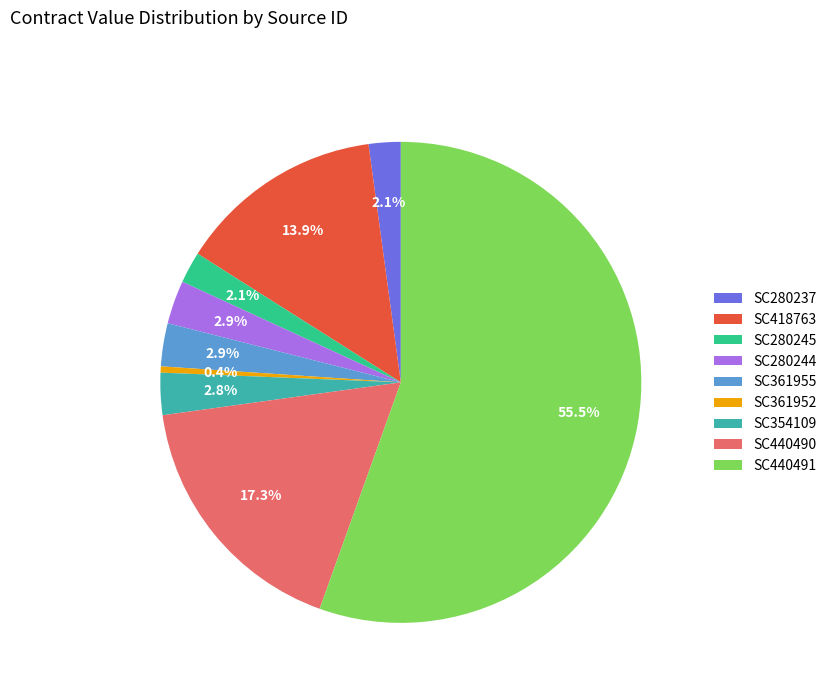

How many slices are in this pie chart?

9